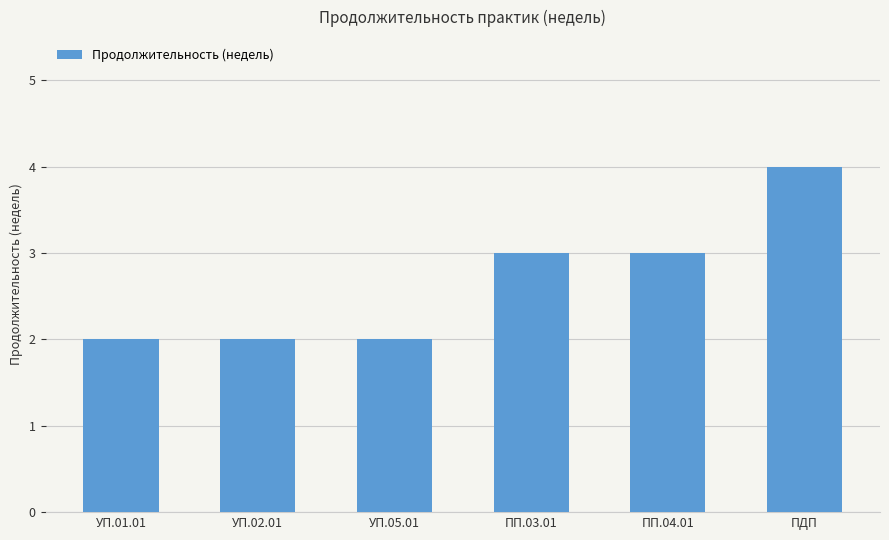

Which has a higher value, ПП.04.01 or УП.02.01?

ПП.04.01